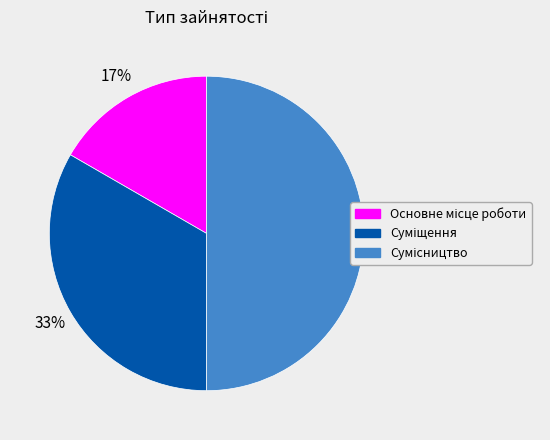

To the nearest percent, what is the average slice percentage?

33%